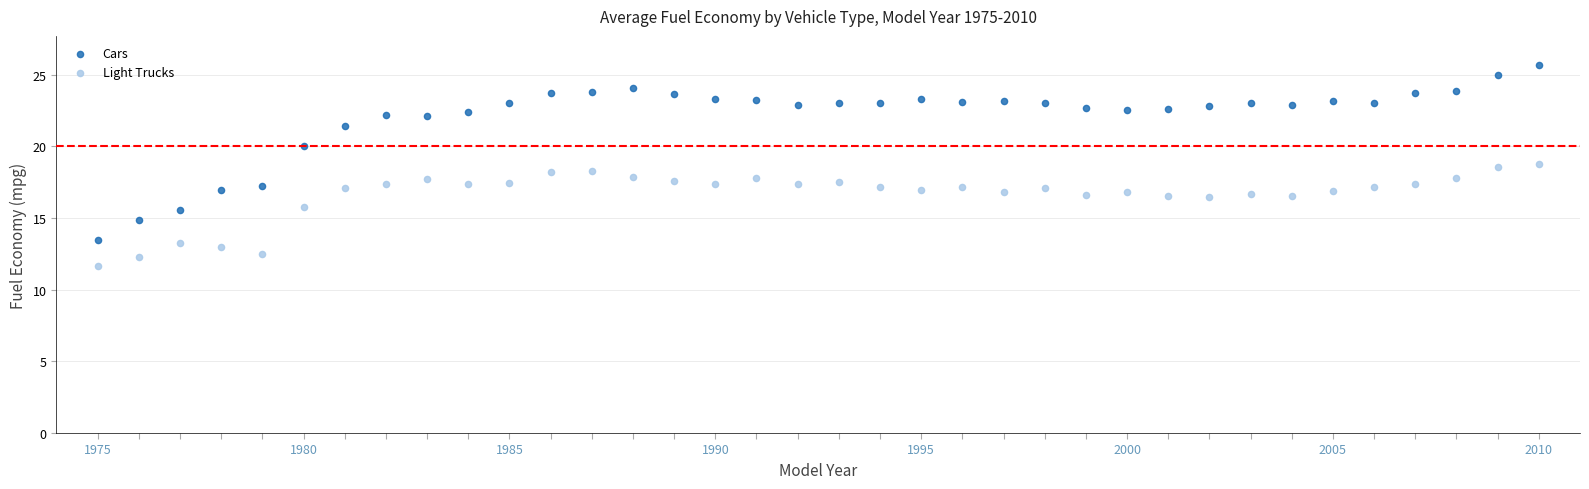

Which series has the widest spread of Y values?

Cars